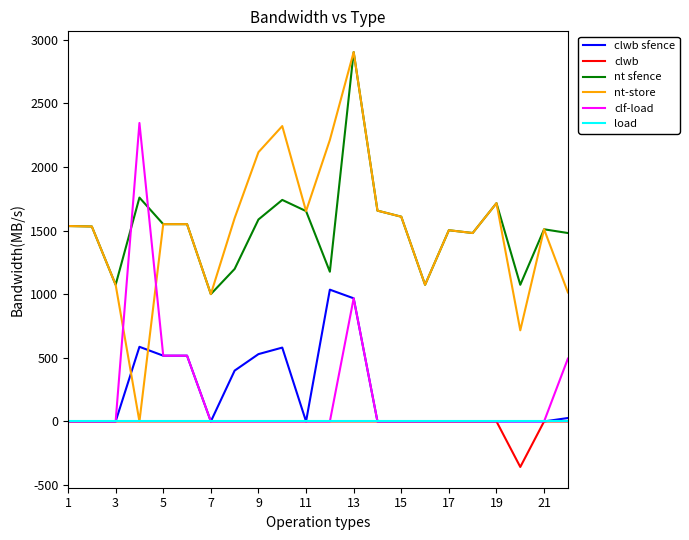

What is the minimum value for nt sfence?

1000.8